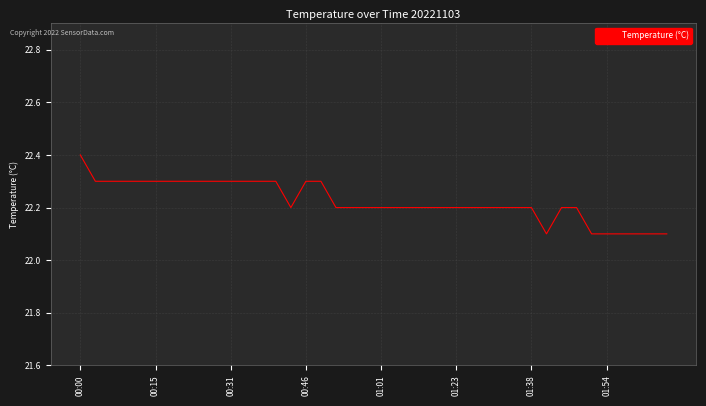

What is the difference between the maximum and minimum values?

0.3